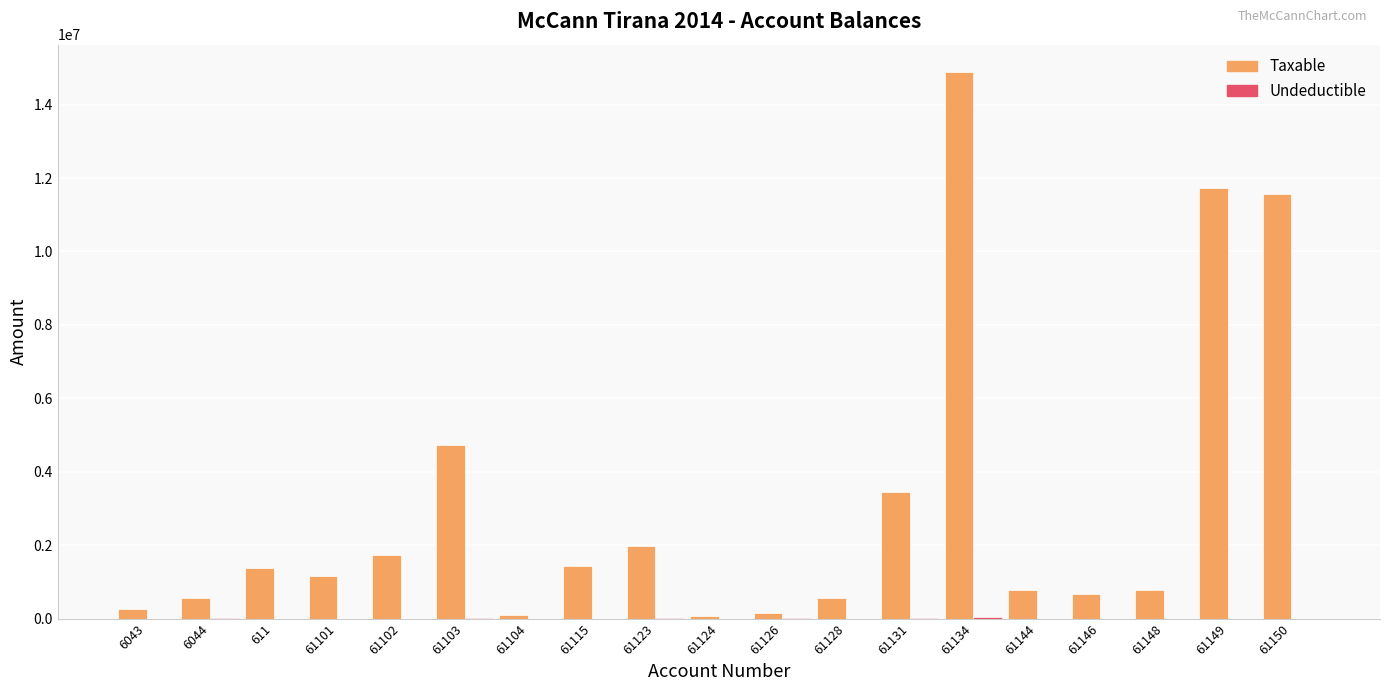

Which label corresponds to the largest value in the chart?

61134